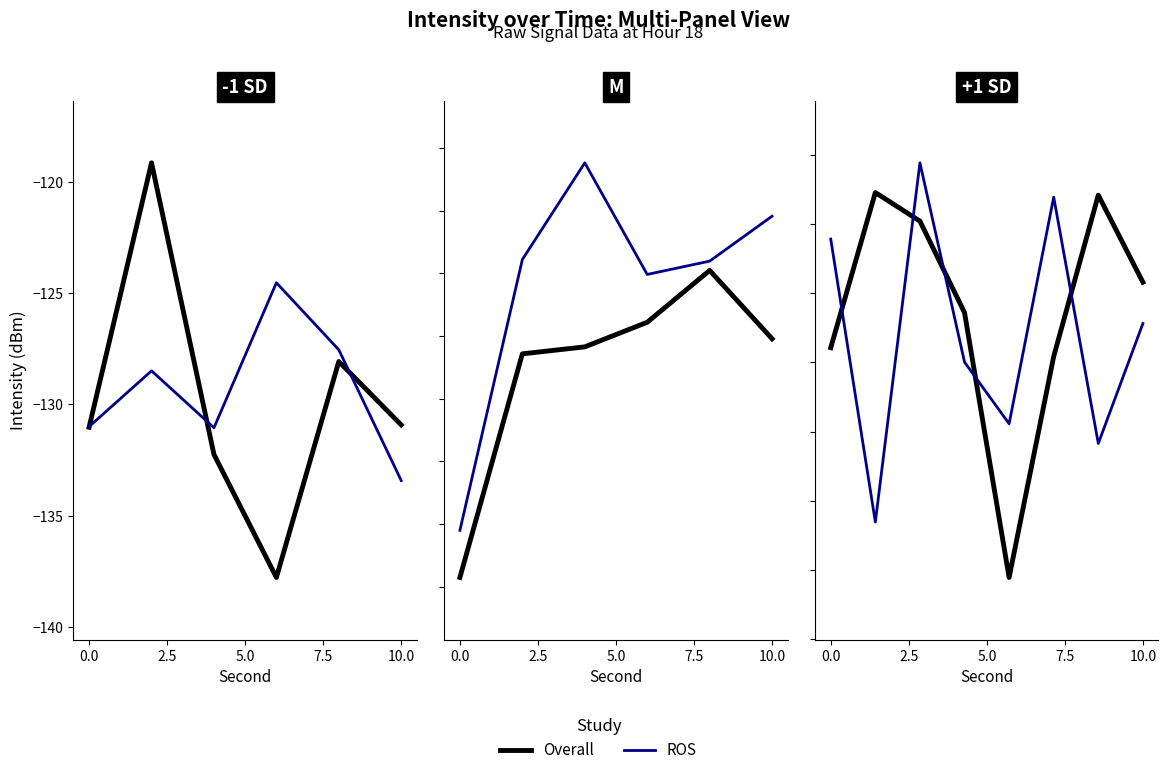

What is the sum of all ROS values?

-1051.9